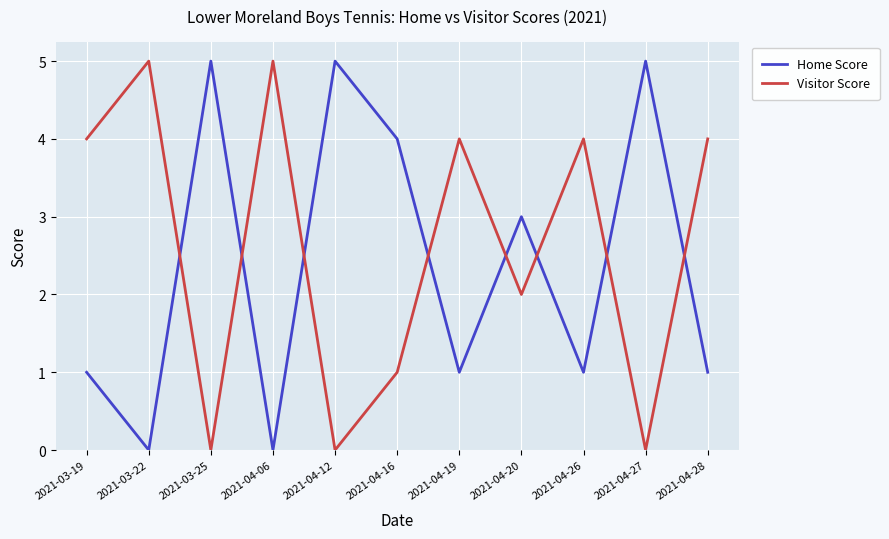

What is the highest value of the Visitor Score series?

5